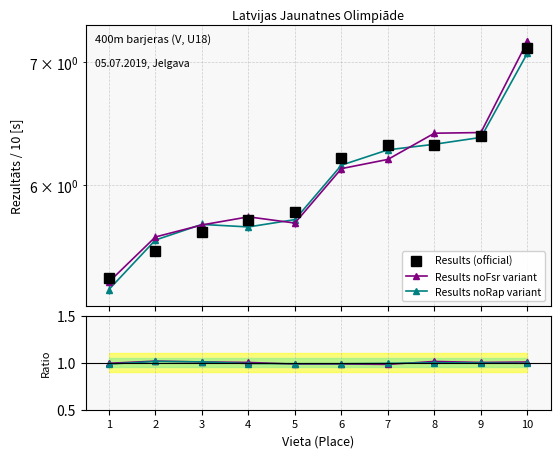

Read the Results (official) value at 2.

5.5